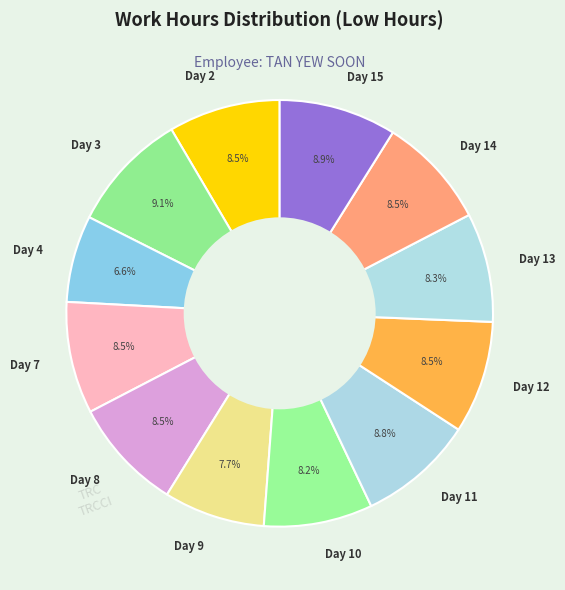

What is the smallest slice in the pie chart?

Day 4